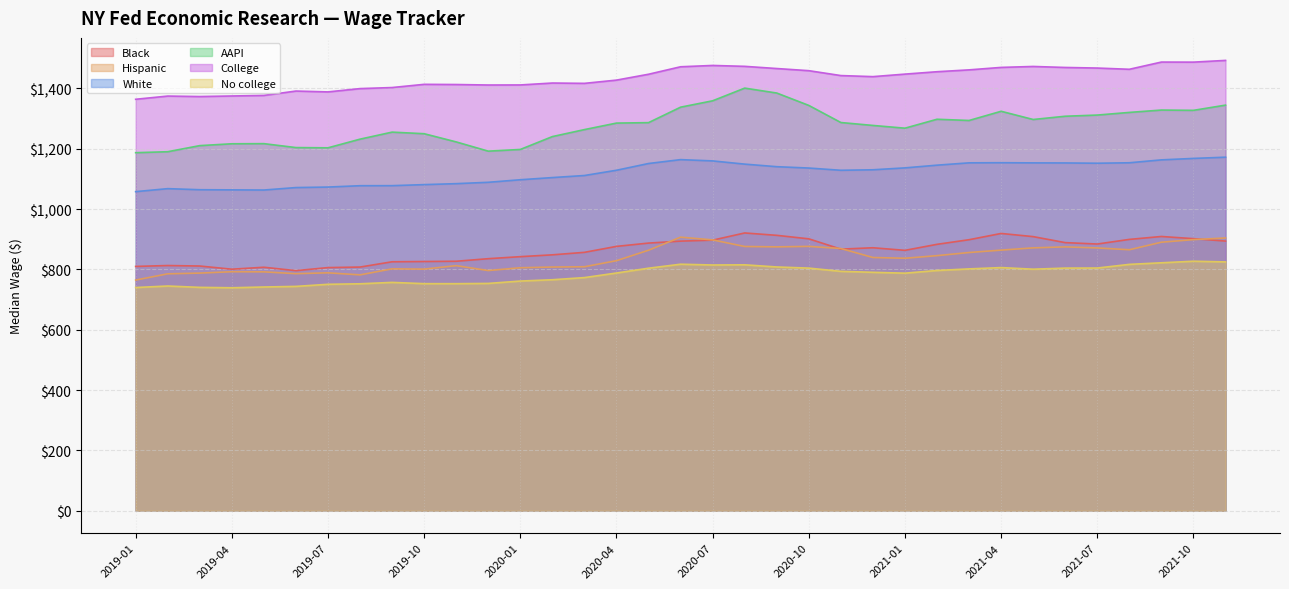

What is the label of the 29th point from the right?

2019-07